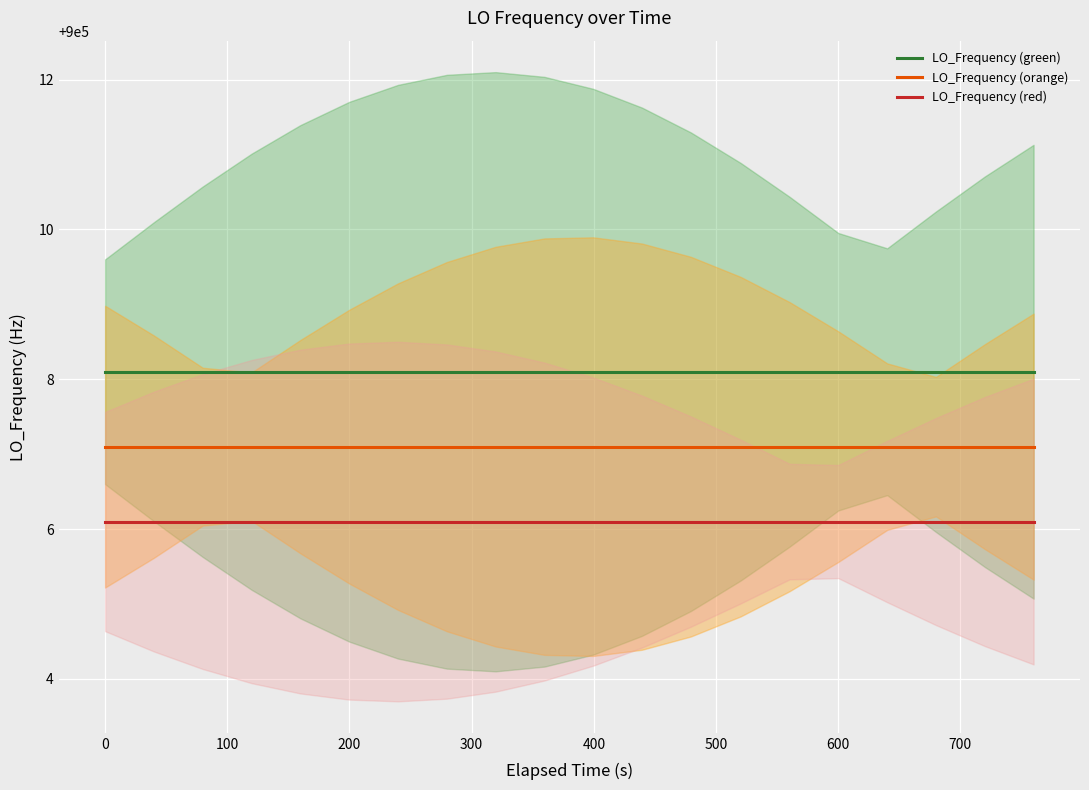

True or false: LO_Frequency (orange) and LO_Frequency (red) intersect in this chart.

False